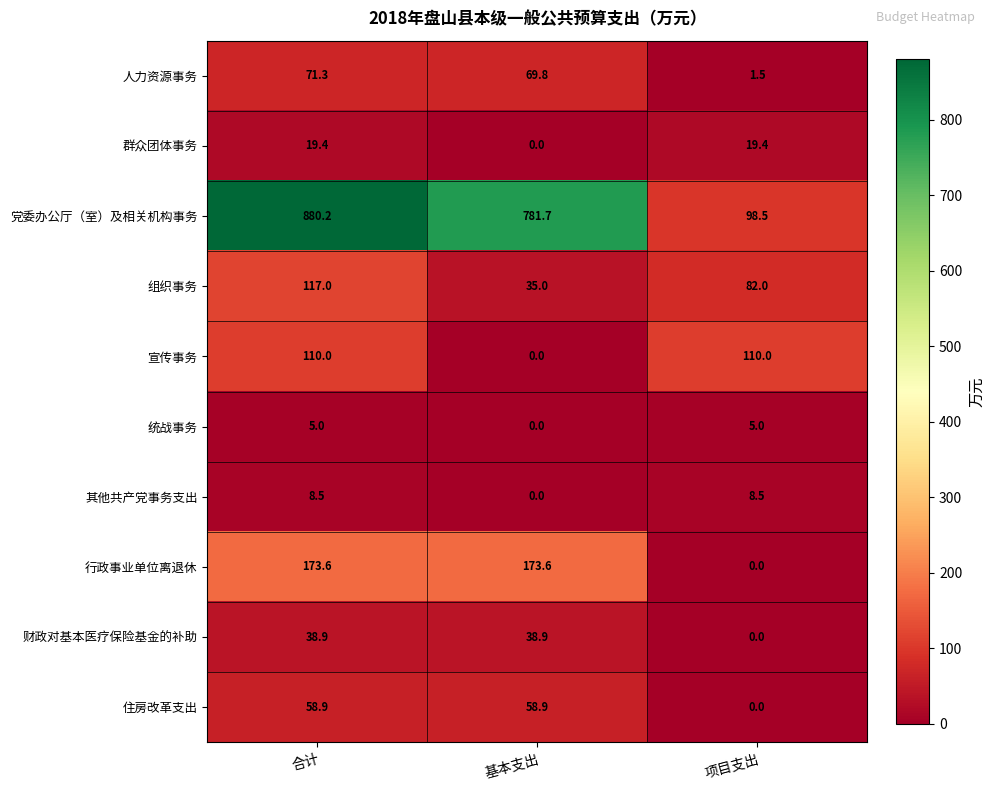

Reading left to right, extract all data points from this chart.

人力资源事务: 合计=71.3	基本支出=69.8	项目支出=1.5
群众团体事务: 合计=19.4	基本支出=0.0	项目支出=19.4
党委办公厅（室）及相关机构事务: 合计=880.2	基本支出=781.7	项目支出=98.5
组织事务: 合计=117.0	基本支出=35.0	项目支出=82.0
宣传事务: 合计=110.0	基本支出=0.0	项目支出=110.0
统战事务: 合计=5.0	基本支出=0.0	项目支出=5.0
其他共产党事务支出: 合计=8.5	基本支出=0.0	项目支出=8.5
行政事业单位离退休: 合计=173.6	基本支出=173.6	项目支出=0.0
财政对基本医疗保险基金的补助: 合计=38.9	基本支出=38.9	项目支出=0.0
住房改革支出: 合计=58.9	基本支出=58.9	项目支出=0.0